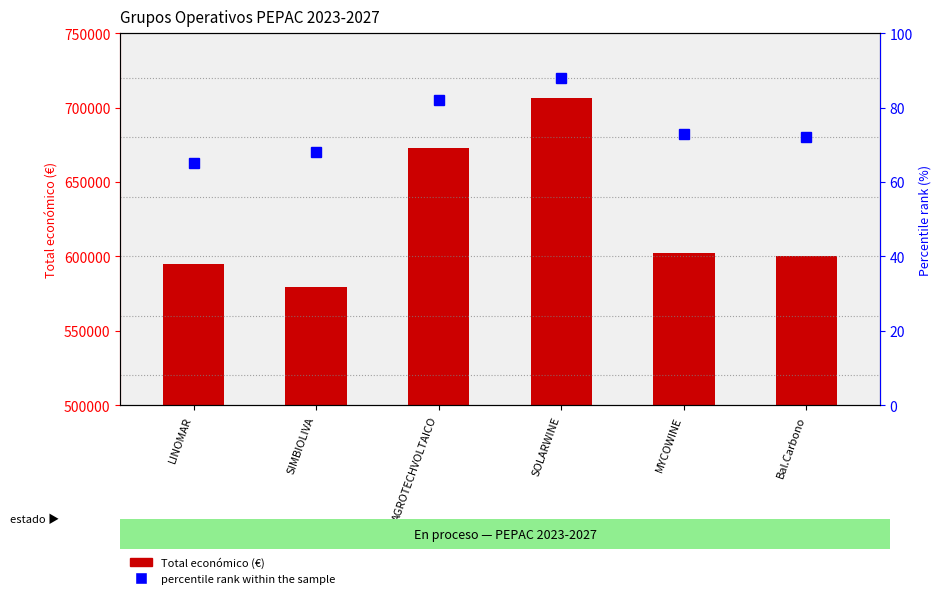

How many data points in percentile rank within the sample are less than 73?

3